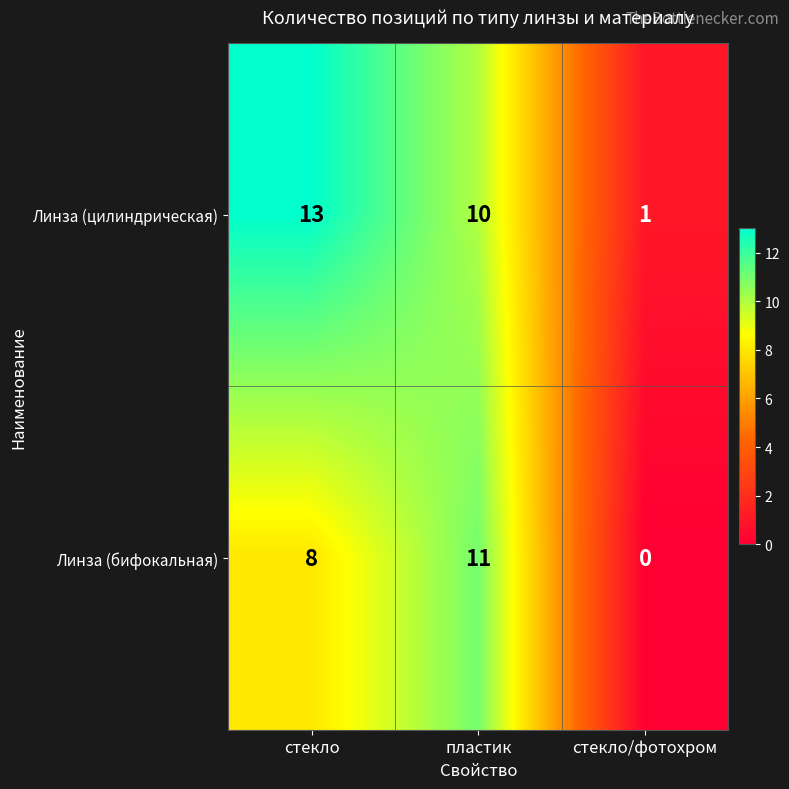

The value of Линза (бифокальная) at пластик is 11. True or false?

True